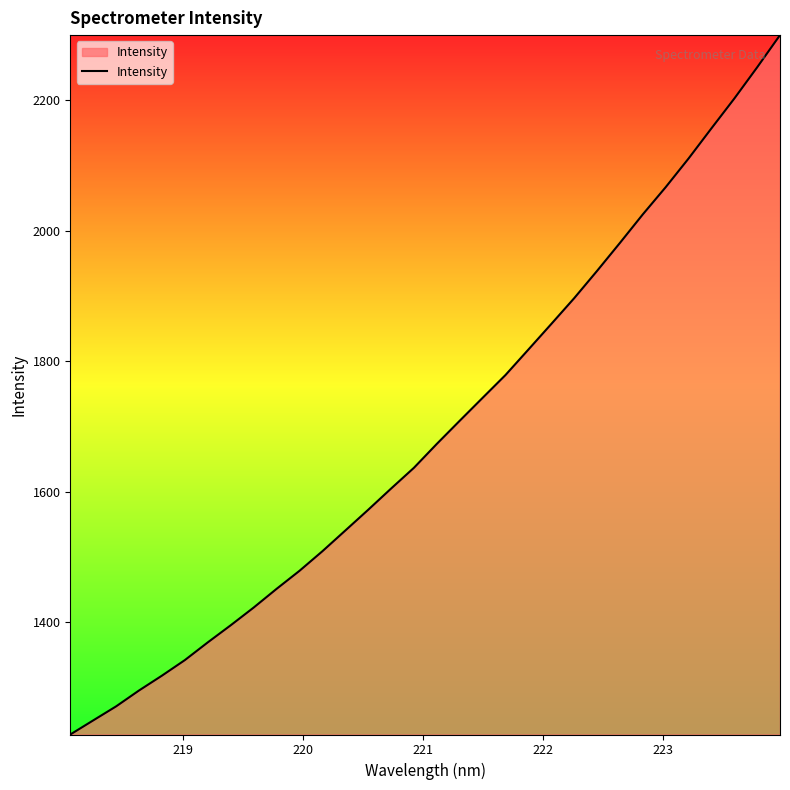

What is the minimum value shown in the chart?

1227.9